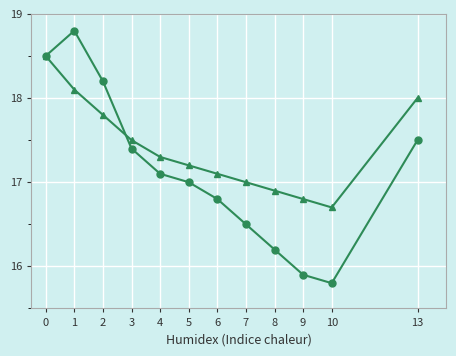

What is the total value across all series at 10?

32.5